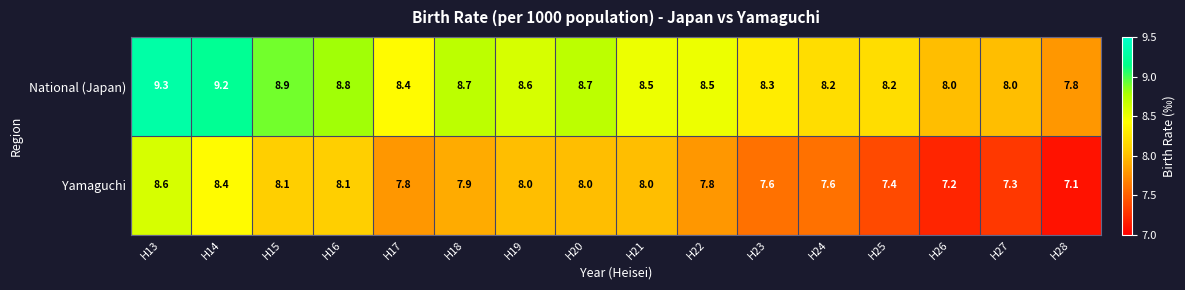

True or false: National (Japan) has a value of 12.5 at H19.

False